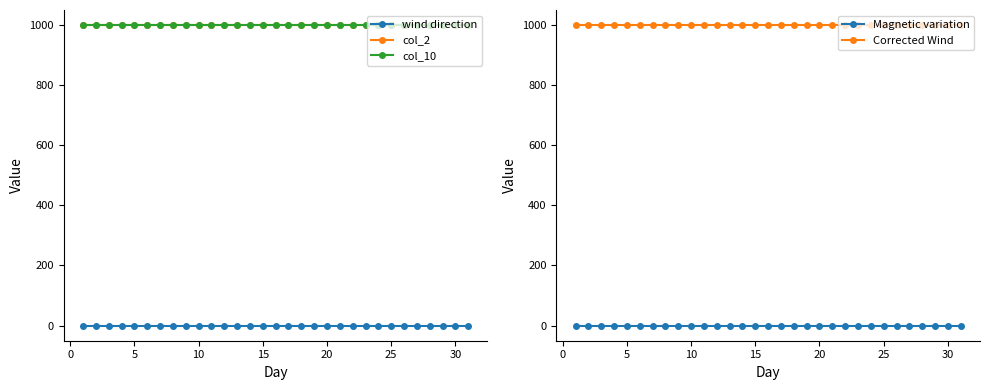

Reading left to right, list all the values displayed in this chart.

wind direction: 0	0	0	0	0	0	0	0	0	0	0	0	0	0	0	0	0	0	0	0	0	0	0	0	0	0	0	0	0	0	0
col_2: 999	999	999	999	999	999	999	999	999	999	999	999	999	999	999	999	999	999	999	999	999	999	999	999	999	999	999	999	999	999	999
col_10: 999	999	999	999	999	999	999	999	999	999	999	999	999	999	999	999	999	999	999	999	999	999	999	999	999	999	999	999	999	999	999
Magnetic variation: 0	0	0	0	0	0	0	0	0	0	0	0	0	0	0	0	0	0	0	0	0	0	0	0	0	0	0	0	0	0	0
Corrected Wind: 999	999	999	999	999	999	999	999	999	999	999	999	999	999	999	999	999	999	999	999	999	999	999	999	999	999	999	999	999	999	999